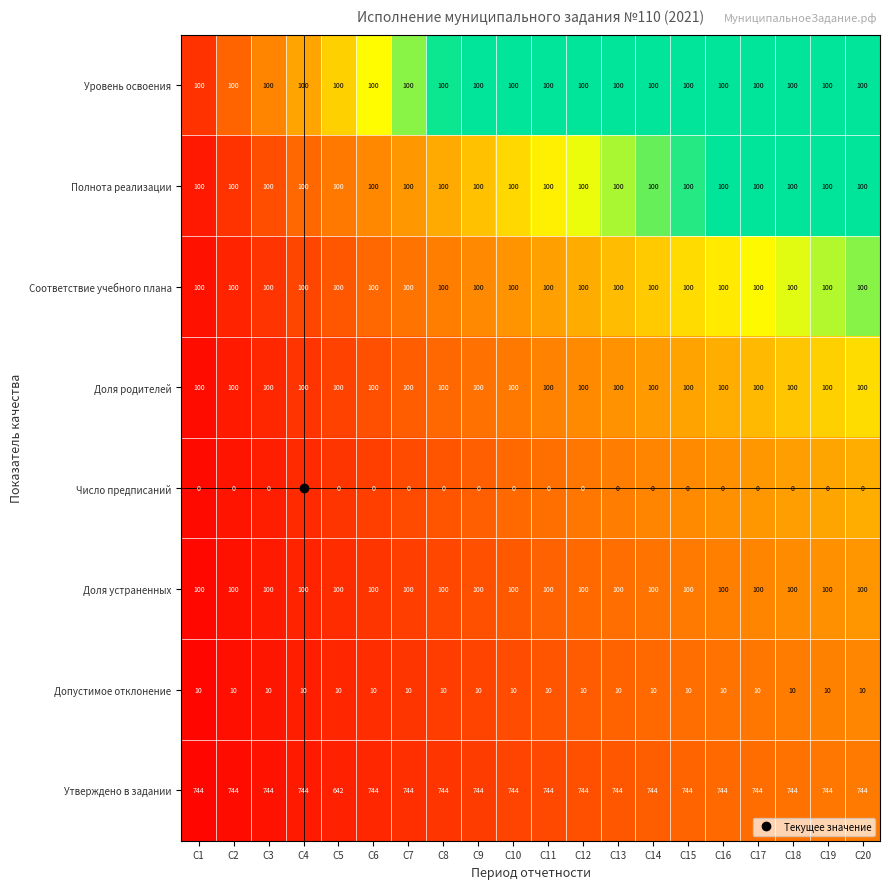

What is the average value of the Доля родителей series?

100